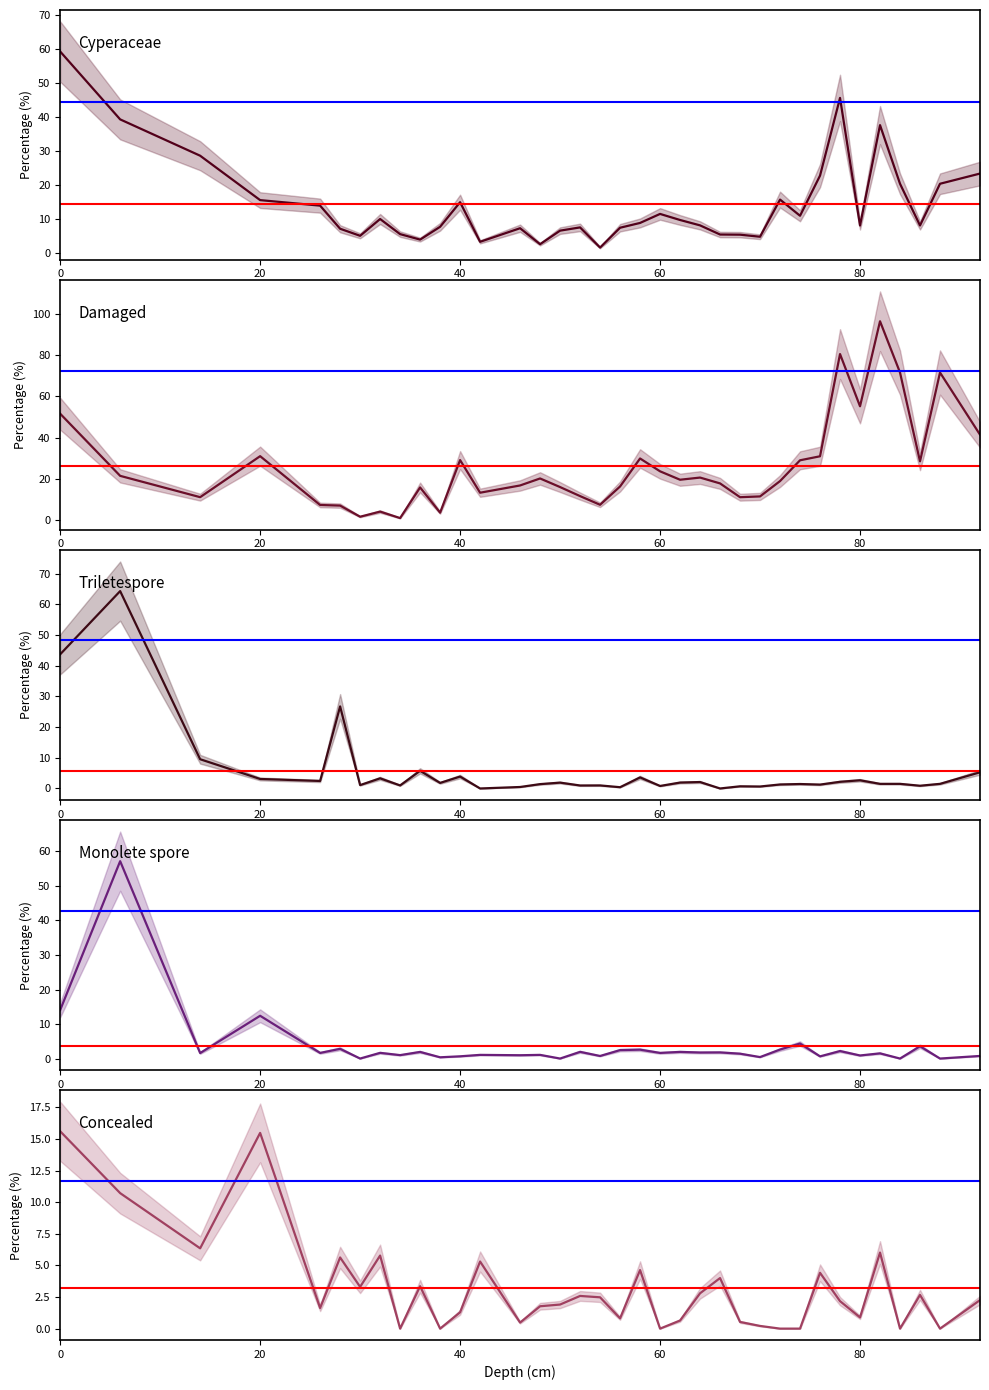

How many values in the Monolete spore series exceed 1?

23